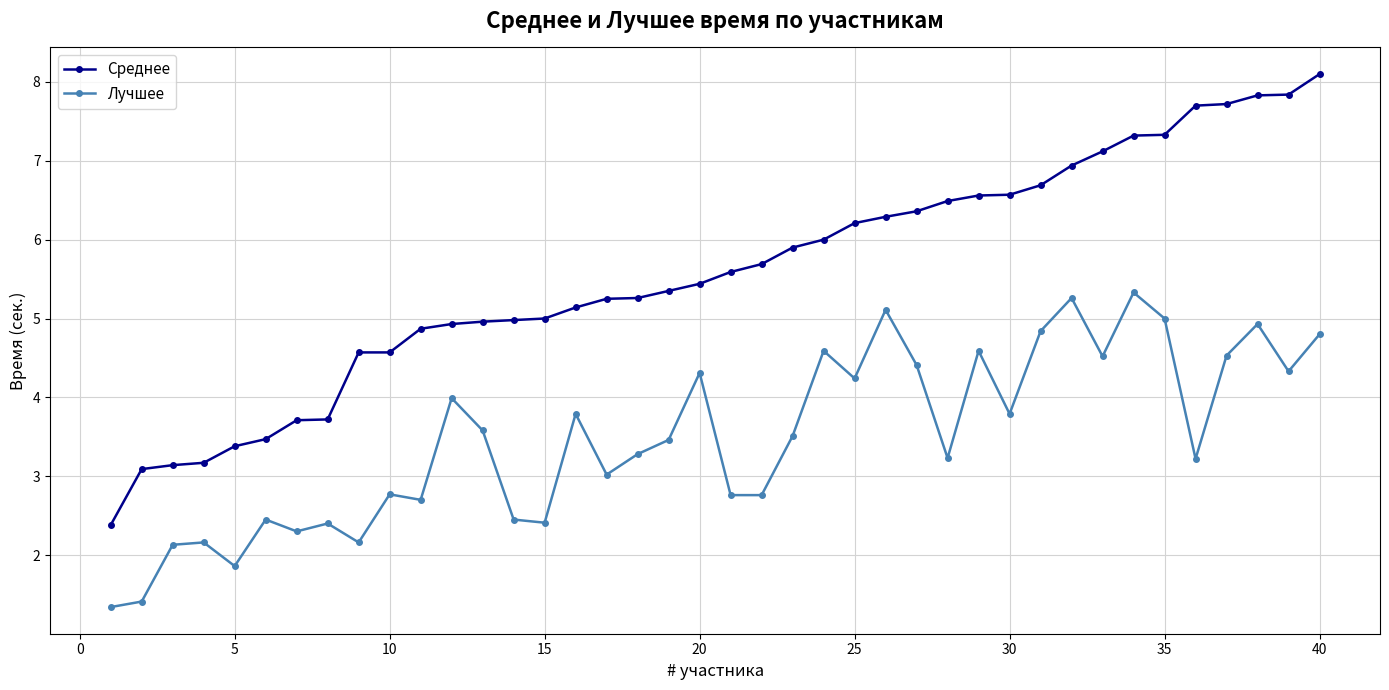

At how many categories does at least one series exceed 4?

32